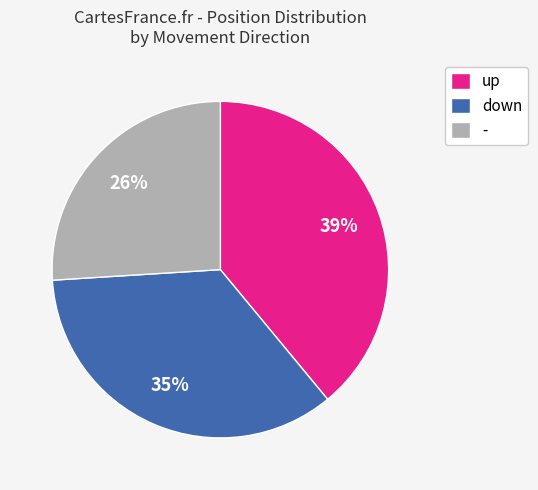

Which category has the smallest portion of the pie?

-